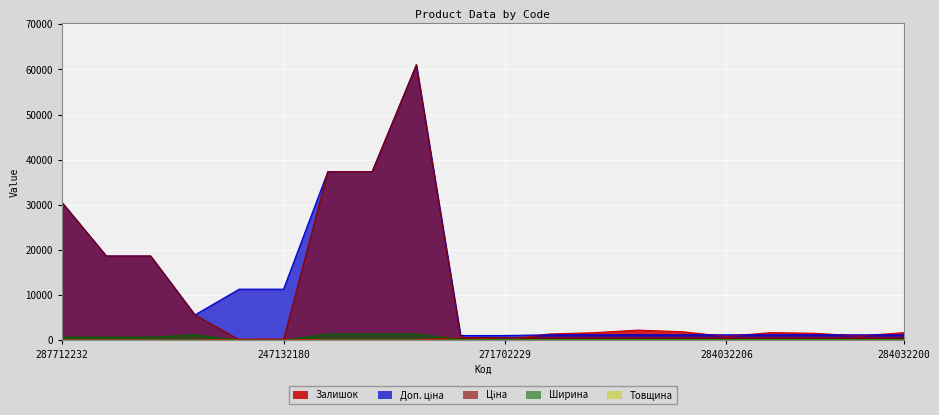

Count the number of data series in this chart.

5